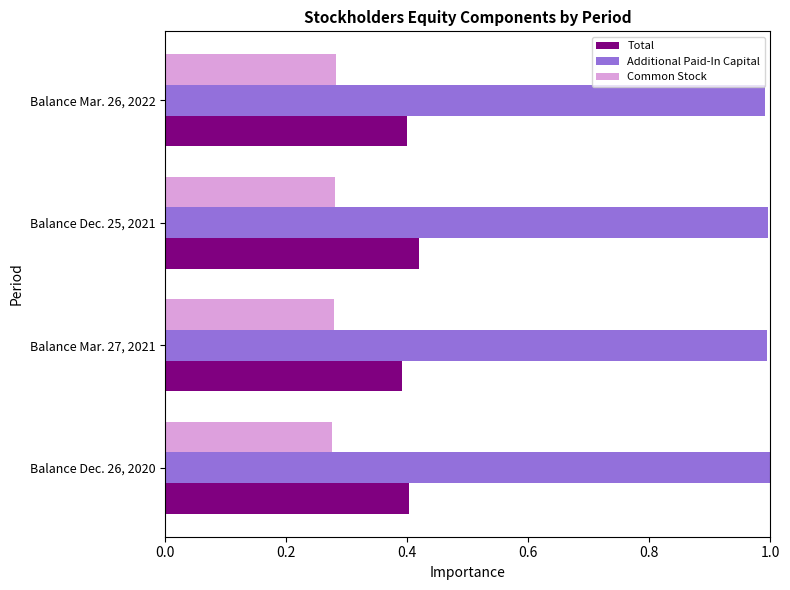

The value of Common Stock at Balance Dec. 26, 2020 is 0.4. True or false?

False